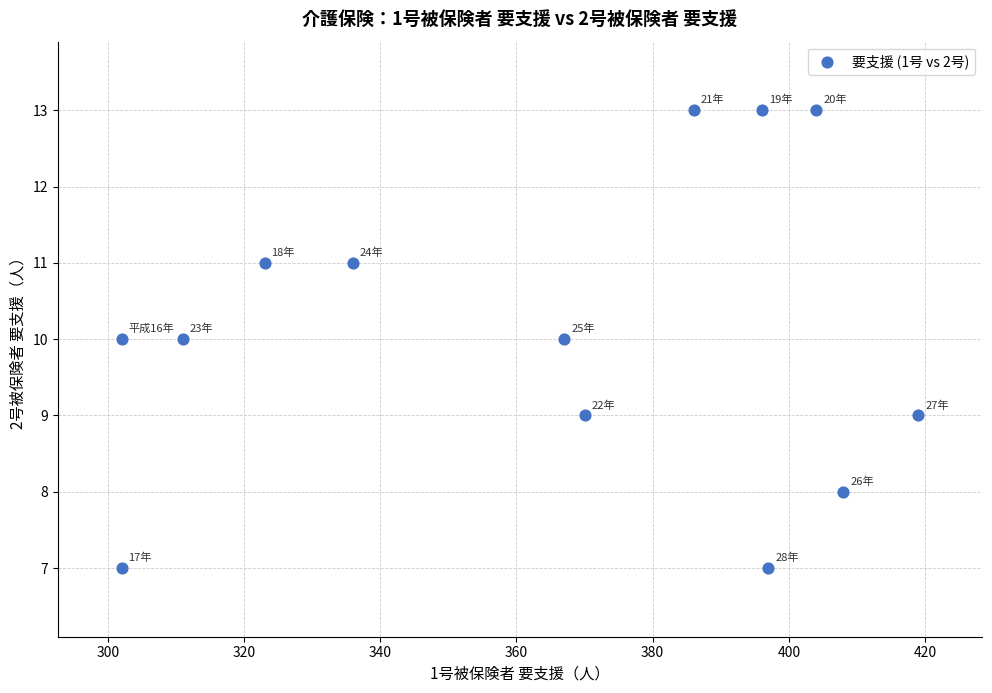

What is the range of X values (max minus min)?

117